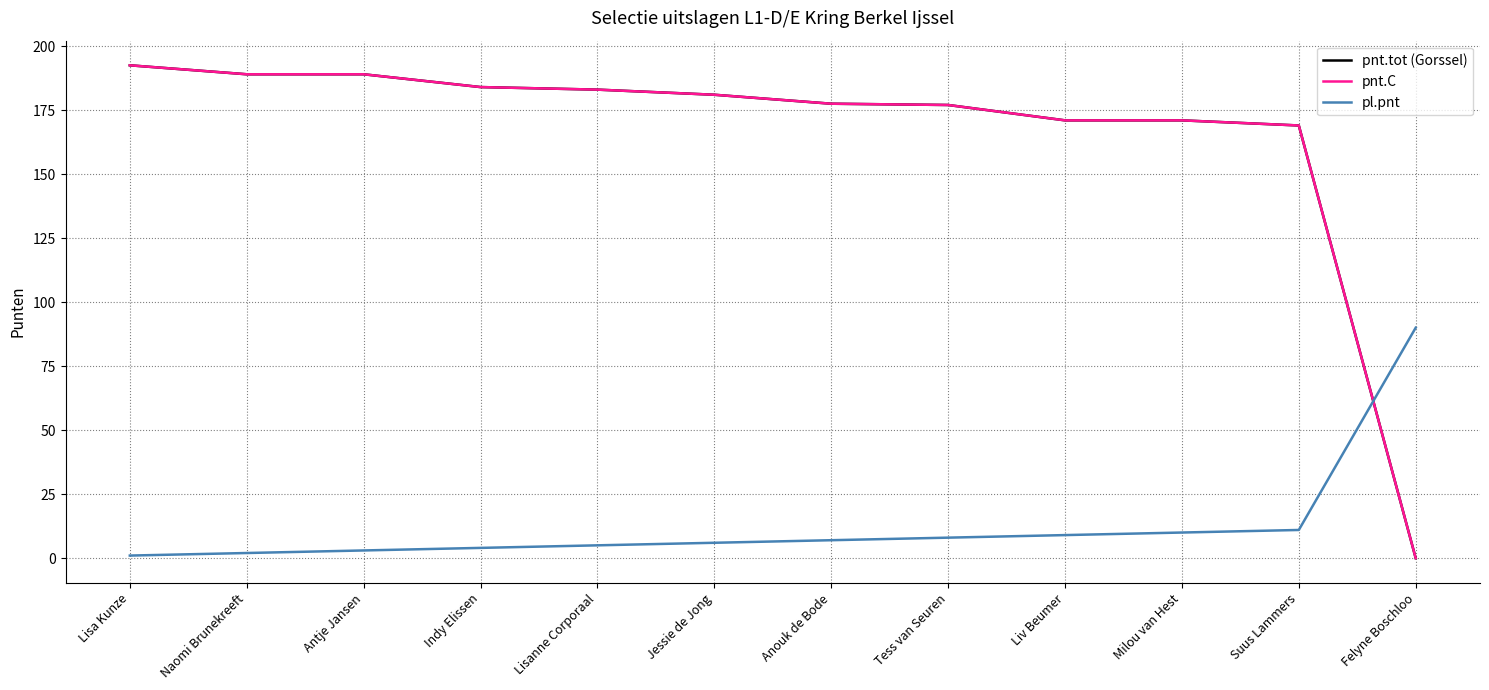

What is the difference between the highest and lowest values at Suus Lammers?

158.0